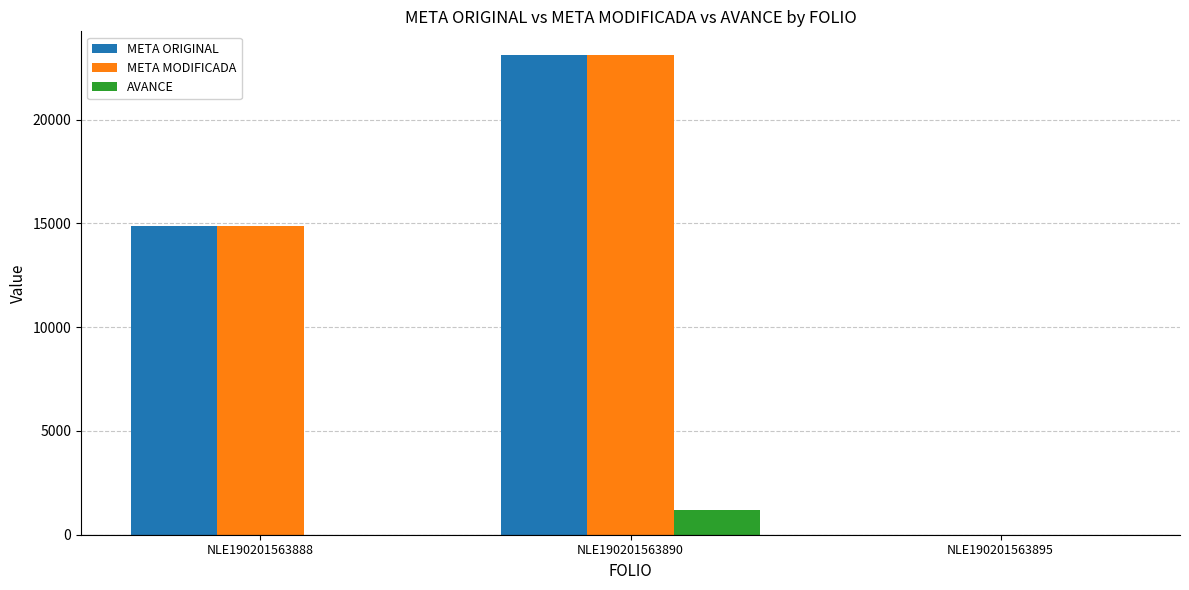

At which label is META ORIGINAL closest to 11551?

NLE190201563888